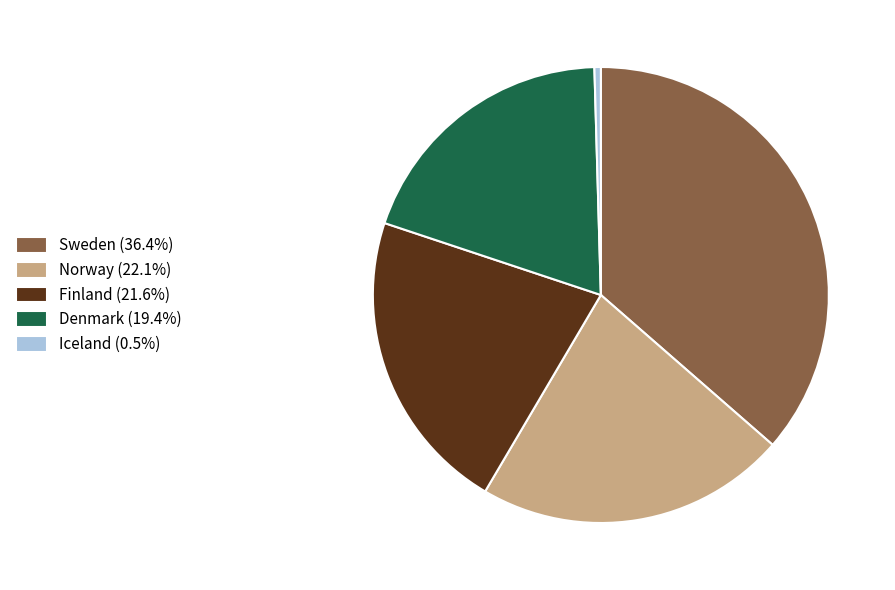

Combined, do Iceland (0.5%) and Norway (22.1%) account for over 50%?

No